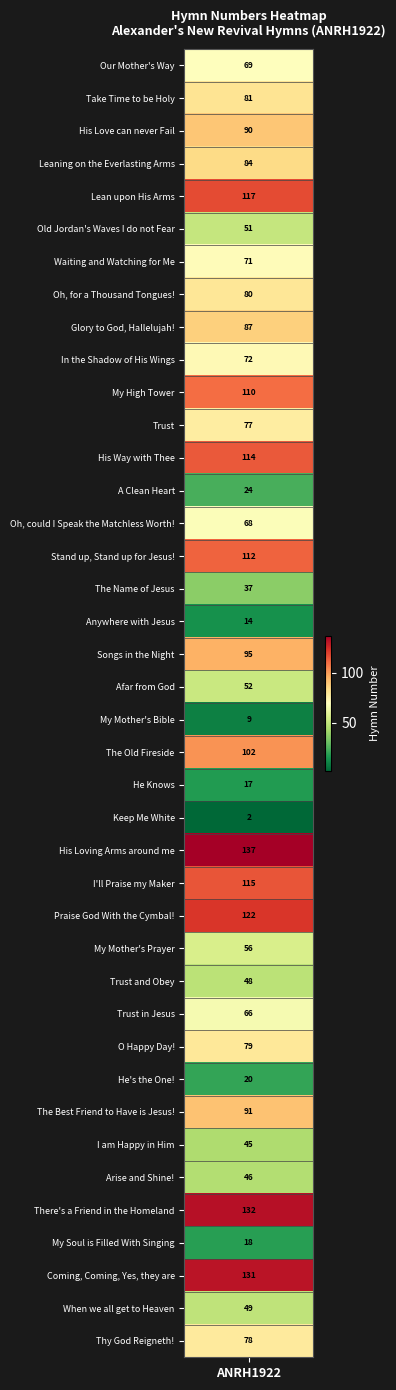

The value at There's a Friend in the Homeland is 132. True or false?

True